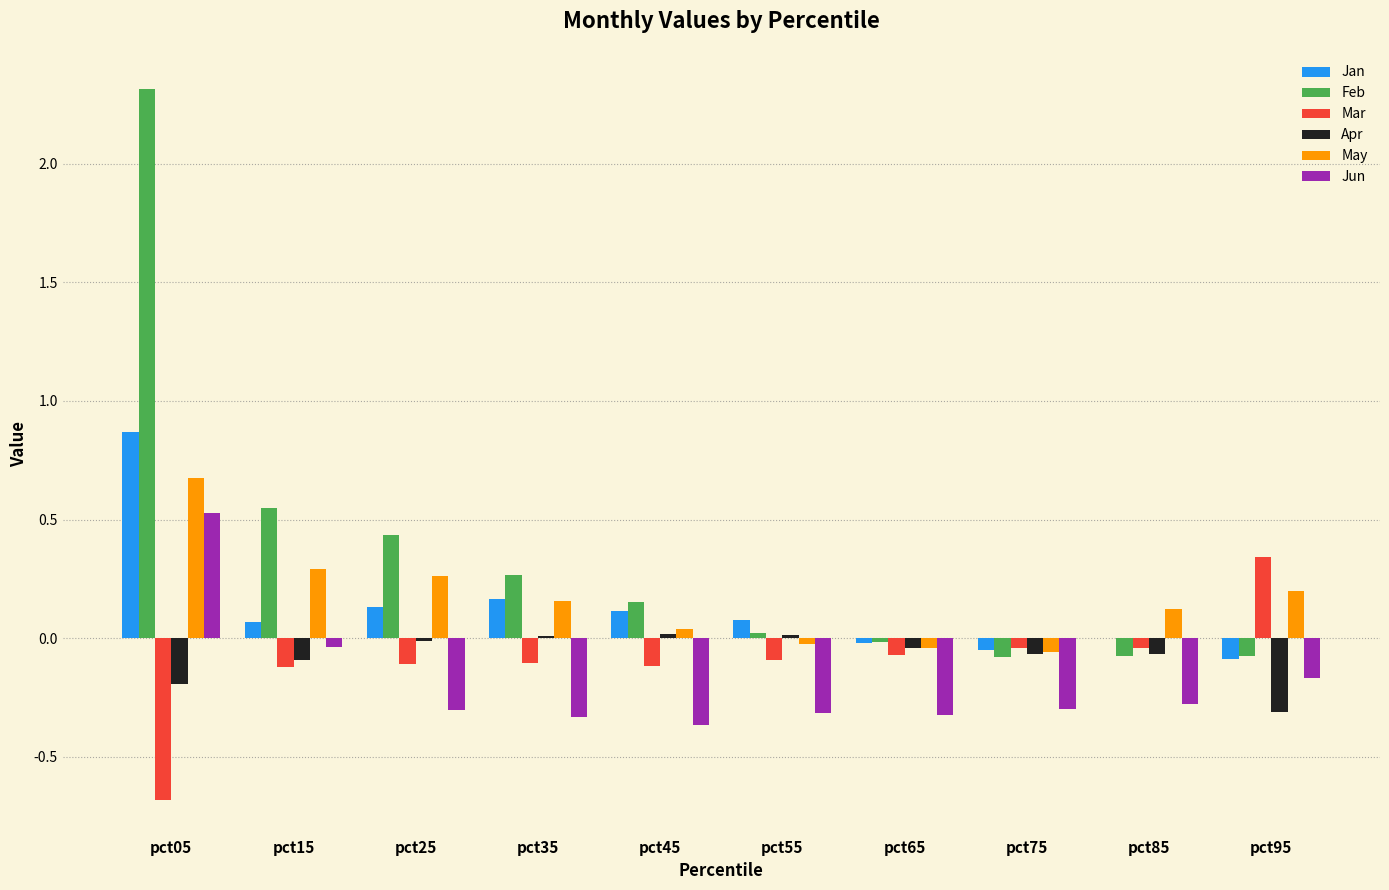

Is it true that Mar equals 0.6 at pct95?

False